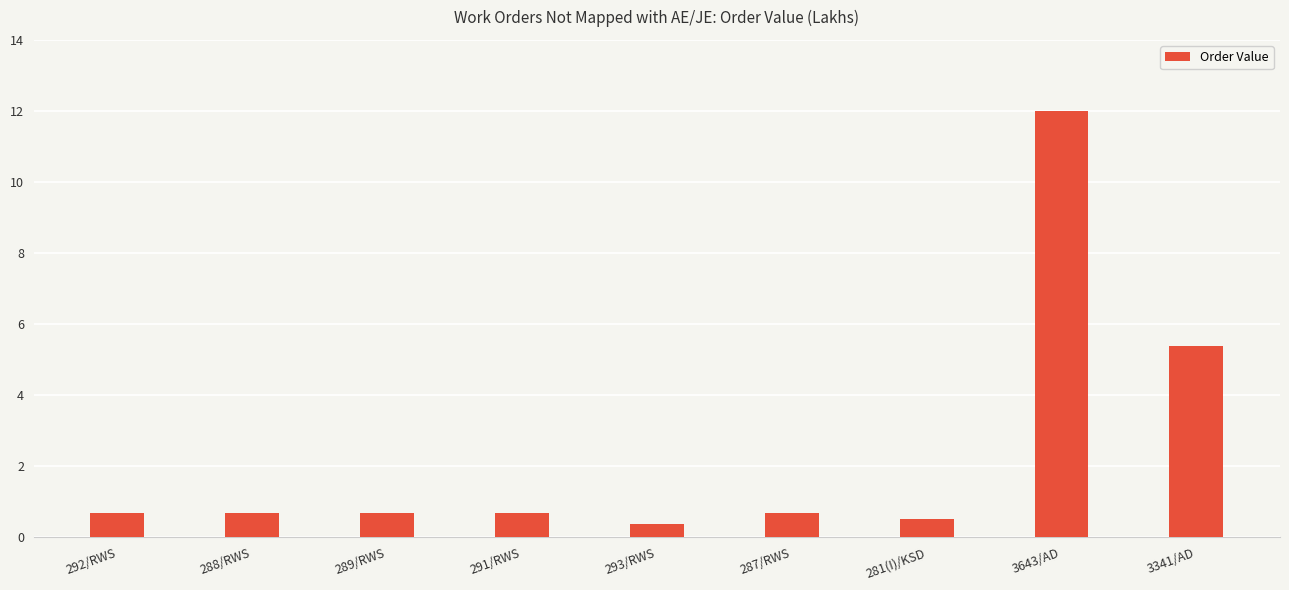

What is the difference between the values at 291/RWS and 3341/AD?

4.7